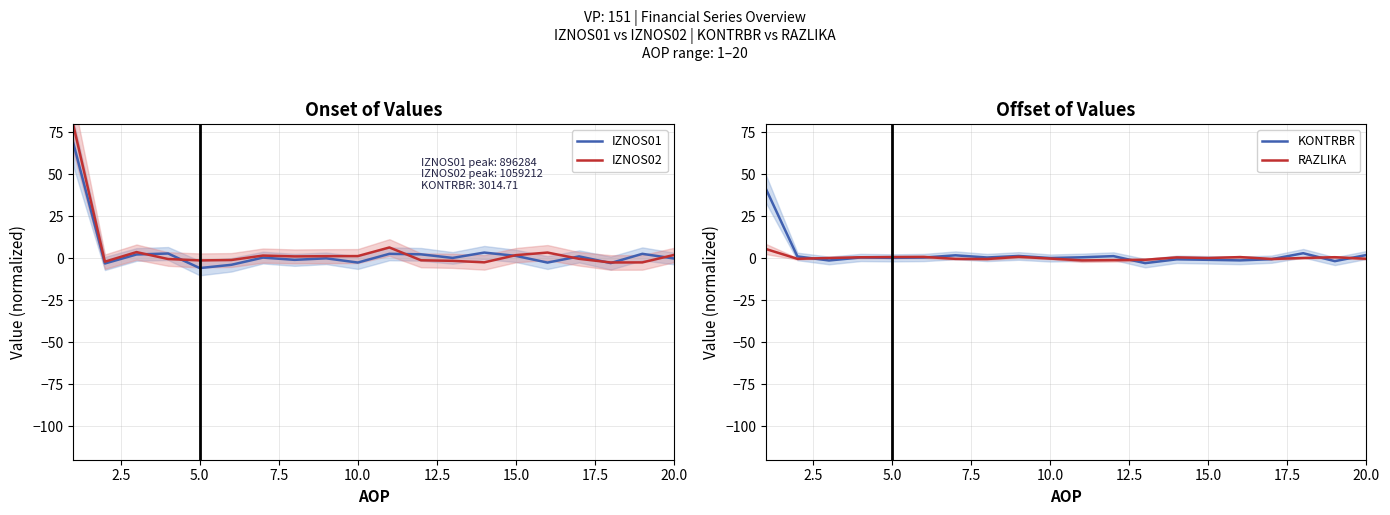

Is it true that IZNOS02 equals 1.8 at 15.0?

True